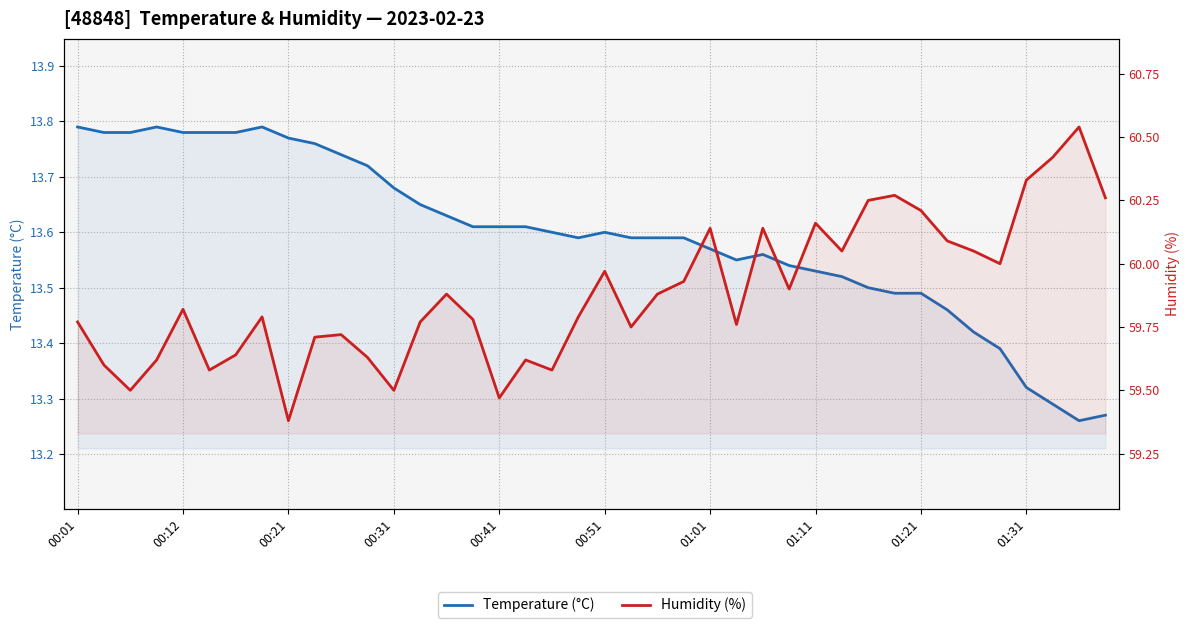

What is the maximum value shown in the chart?

60.5